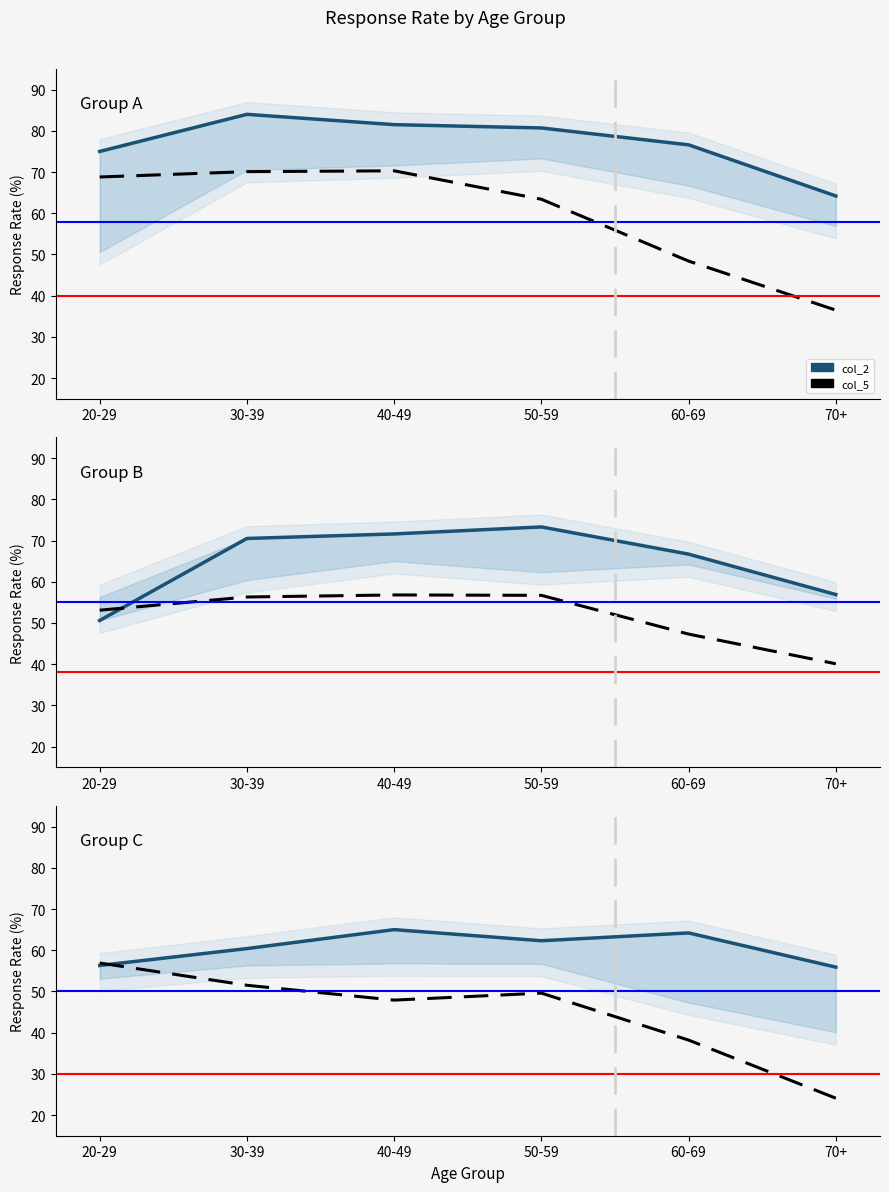

How many lines are shown in the chart?

6